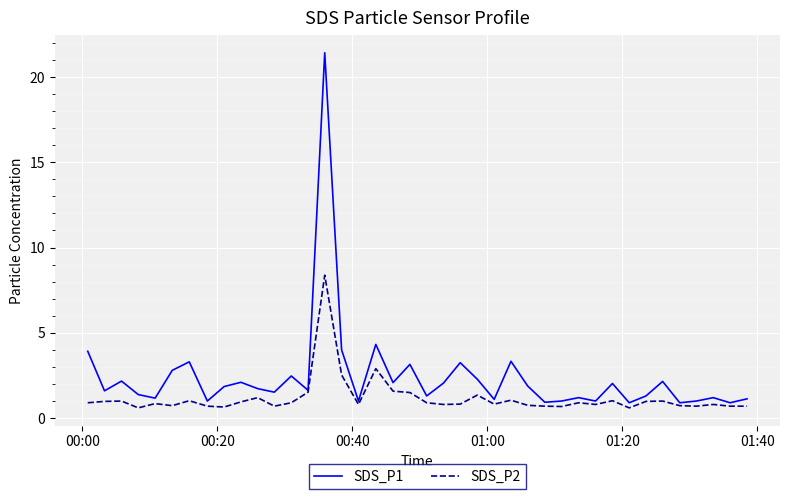

Rank the series by their average value, from lowest to highest.

SDS_P2, SDS_P1